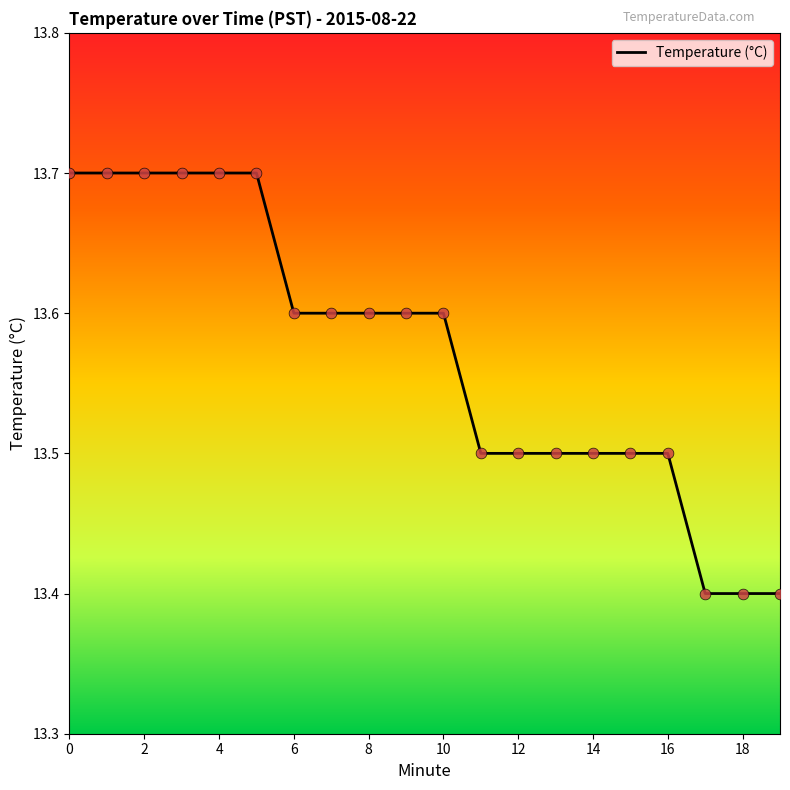

What is the maximum value shown in the chart?

13.7